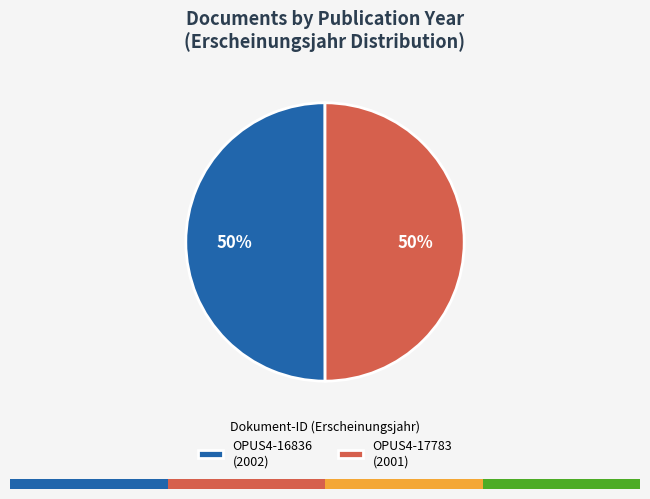

Is it true that OPUS4-17783 is 64% of the pie?

False